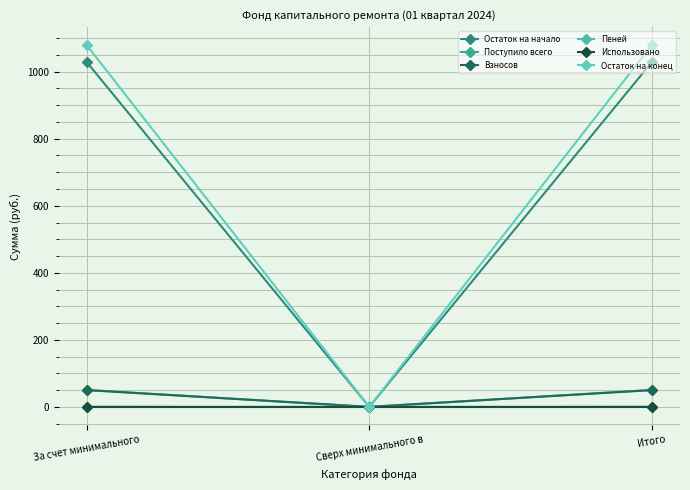

Rank the series at Сверх минимального в from lowest to highest value.

Остаток на начало, Поступило всего, Взносов, Пеней, Использовано, Остаток на конец